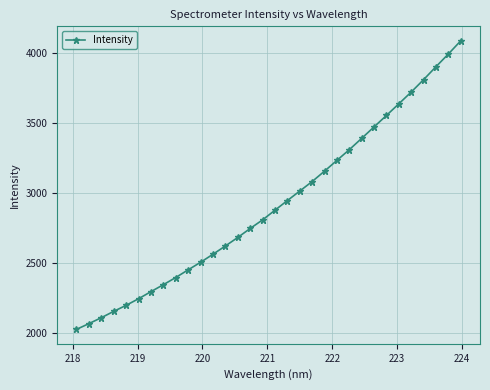

True or false: there are more than 1 points higher than both neighbors.

False